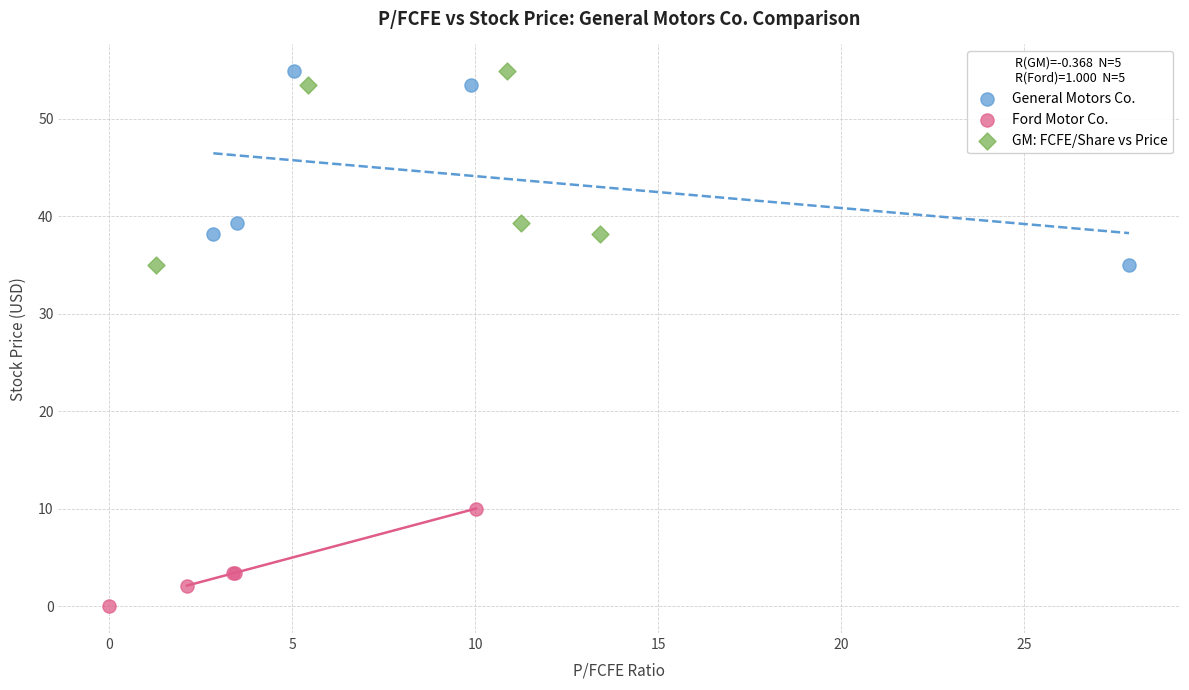

Which series reaches the minimum Y coordinate?

Ford Motor Co.